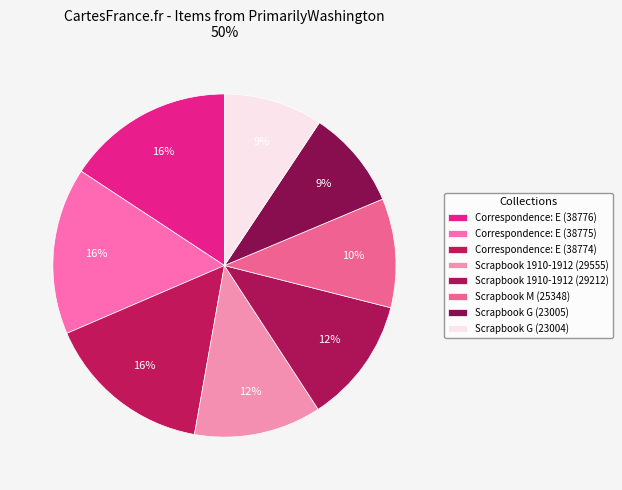

Is the sum of Correspondence: E (38775) and Scrapbook 1910-1912 (29555) greater than half?

No